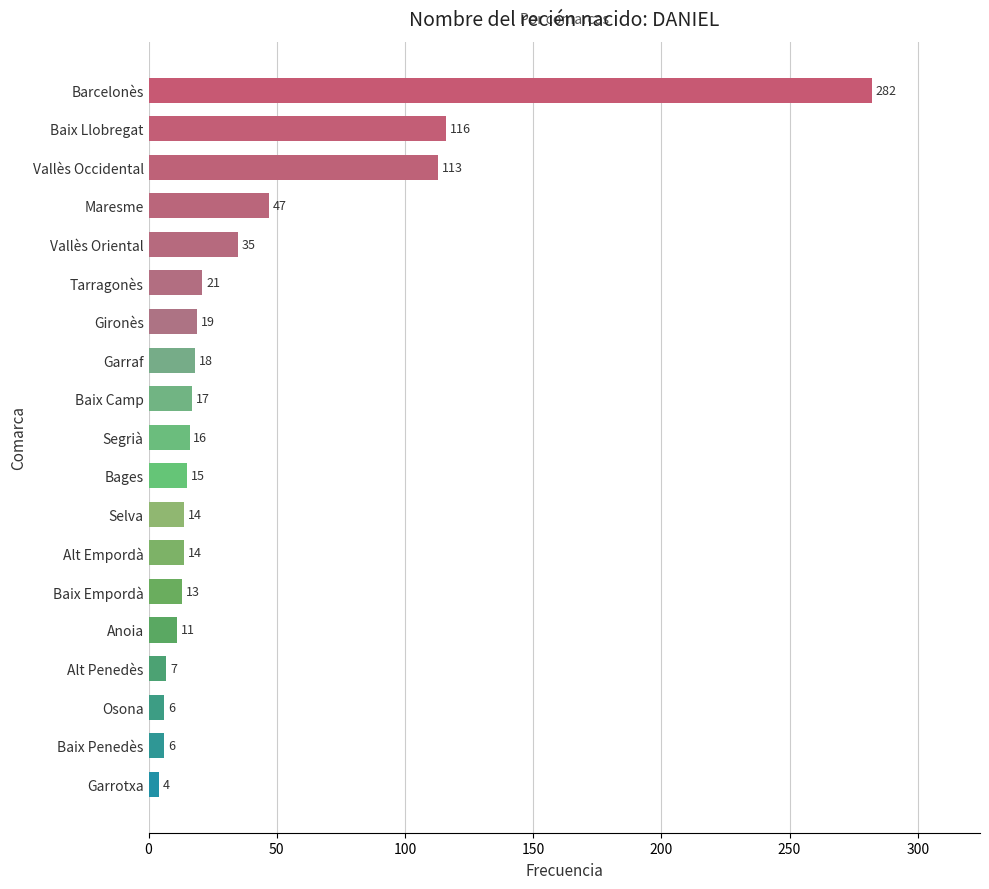

What is the sum of all values?

774